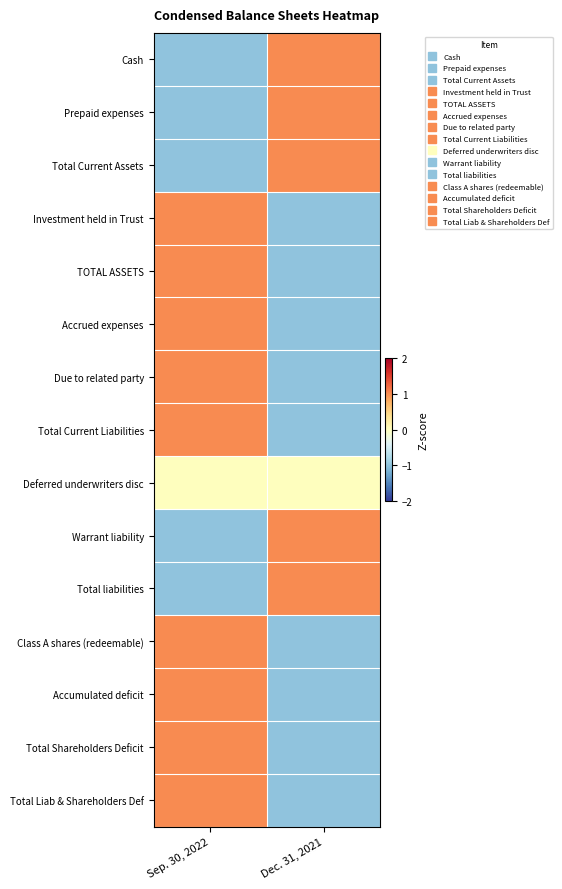

Reading right to left, what are all the values shown in this chart?

Cash: Dec. 31, 2021=1	Sep. 30, 2022=-1
Prepaid expenses: Dec. 31, 2021=1	Sep. 30, 2022=-1
Total Current Assets: Dec. 31, 2021=1	Sep. 30, 2022=-1
Investment held in Trust: Dec. 31, 2021=-1	Sep. 30, 2022=1
TOTAL ASSETS: Dec. 31, 2021=-1	Sep. 30, 2022=1
Accrued expenses: Dec. 31, 2021=-1	Sep. 30, 2022=1
Due to related party: Dec. 31, 2021=-1	Sep. 30, 2022=1
Total Current Liabilities: Dec. 31, 2021=-1	Sep. 30, 2022=1
Deferred underwriters disc: Dec. 31, 2021=0	Sep. 30, 2022=0
Warrant liability: Dec. 31, 2021=1	Sep. 30, 2022=-1
Total liabilities: Dec. 31, 2021=1	Sep. 30, 2022=-1
Class A shares (redeemable): Dec. 31, 2021=-1	Sep. 30, 2022=1
Accumulated deficit: Dec. 31, 2021=-1	Sep. 30, 2022=1
Total Shareholders Deficit: Dec. 31, 2021=-1	Sep. 30, 2022=1
Total Liab & Shareholders Def: Dec. 31, 2021=-1	Sep. 30, 2022=1